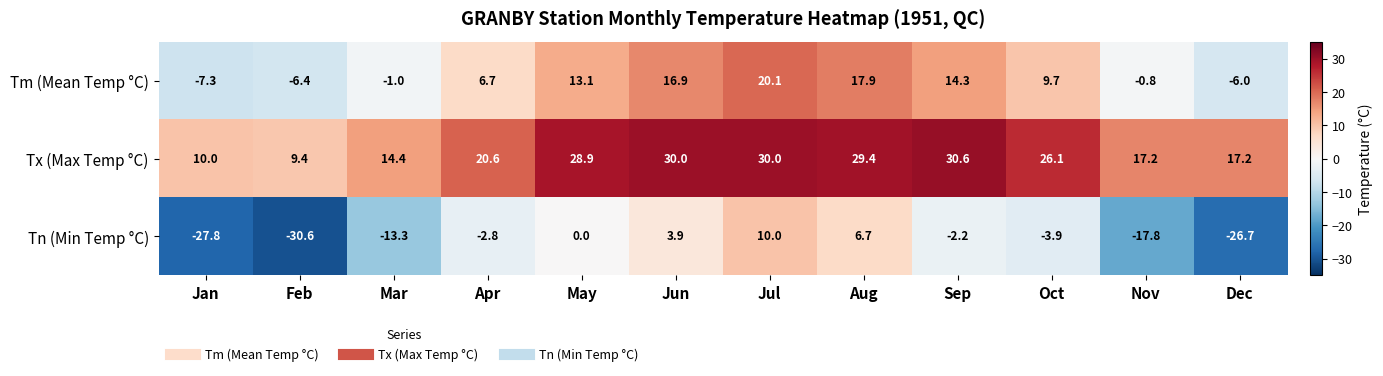

How many values in the Tx (Max Temp °C) series exceed 26?

6